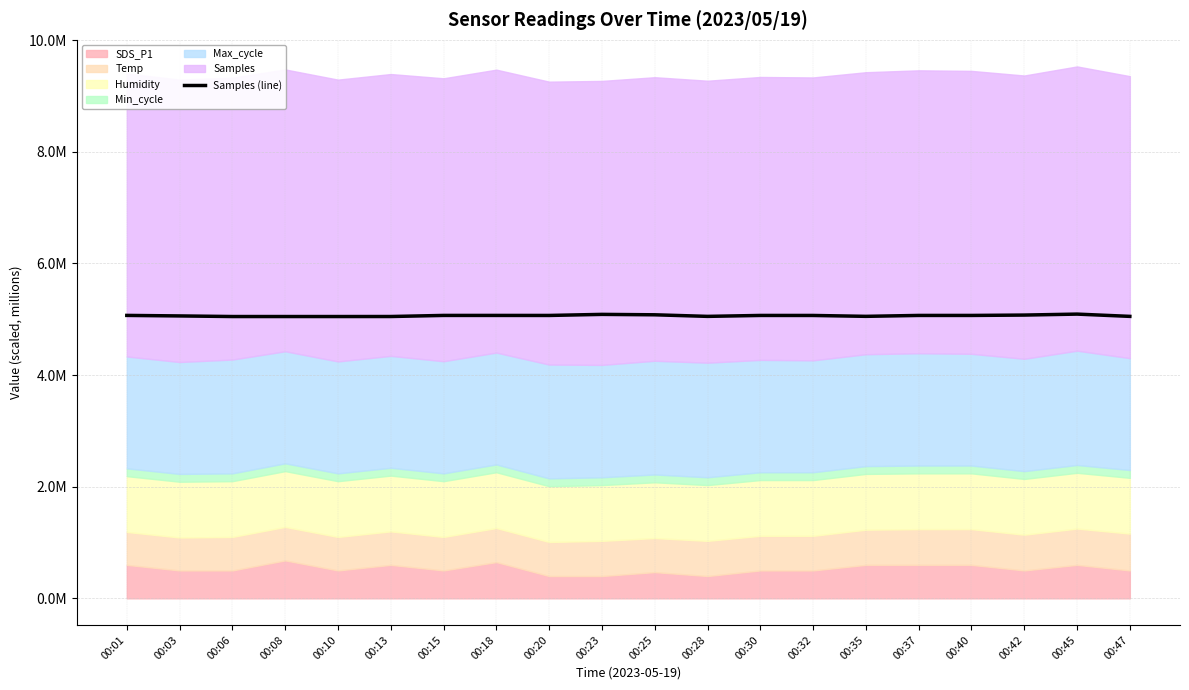

Rank the categories by value from lowest to highest.

00:10, 00:08, 00:06, 00:13, 00:28, 00:47, 00:35, 00:03, 00:32, 00:20, 00:30, 00:40, 00:37, 00:18, 00:15, 00:01, 00:42, 00:25, 00:23, 00:45